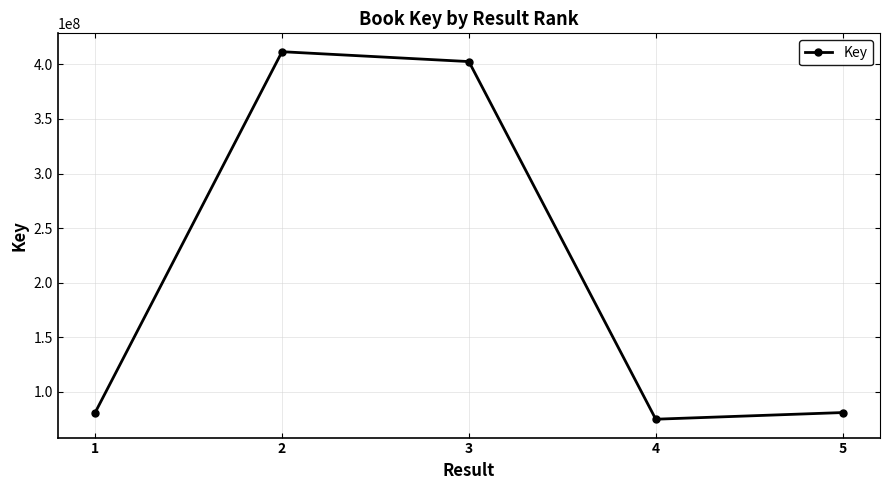

What is the minimum value shown in the chart?

75080052